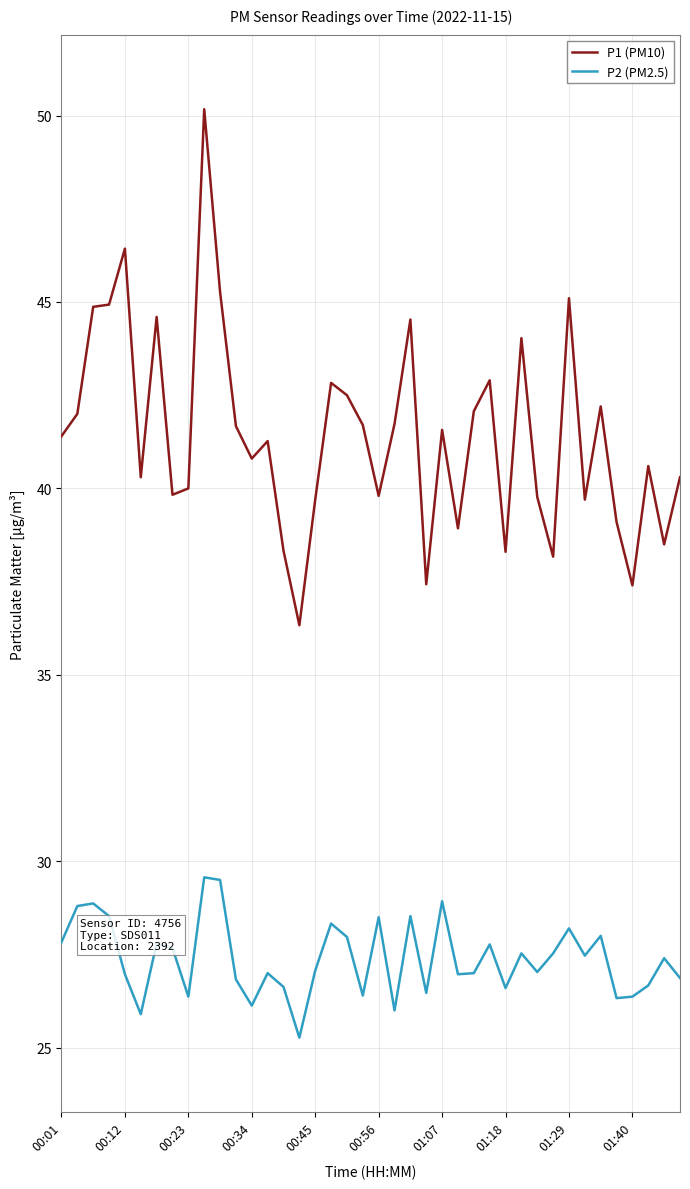

True or false: P1 (PM10) and P2 (PM2.5) cross at least once.

False